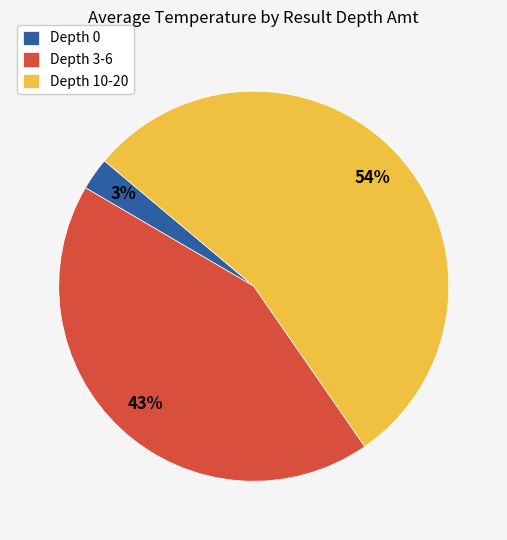

To the nearest percent, what percentage of the pie is Depth 10-20?

54%